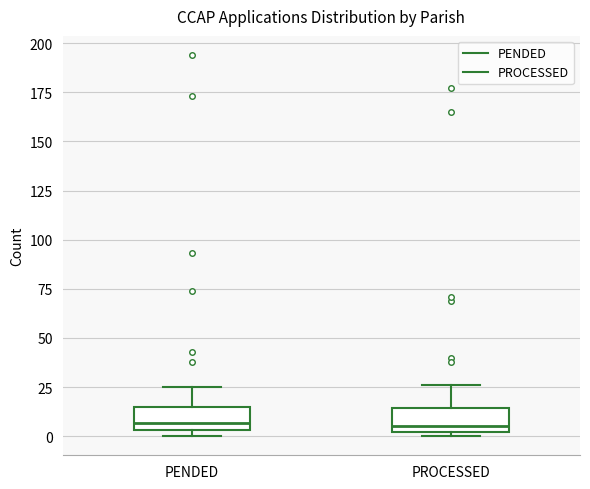

Reading left to right, read every box against the y-axis: the position of its median line, the range the box covers, and the ends of its whiskers. The values are not printed on the chart, so give them approximately, as read against the axis.

PENDED: median 5 (just above the box's lower edge), box 5 to 15, whiskers 0 to 25
PROCESSED: median 5, box 0 to 15, whiskers 0 (just below the box's lower edge) to 25